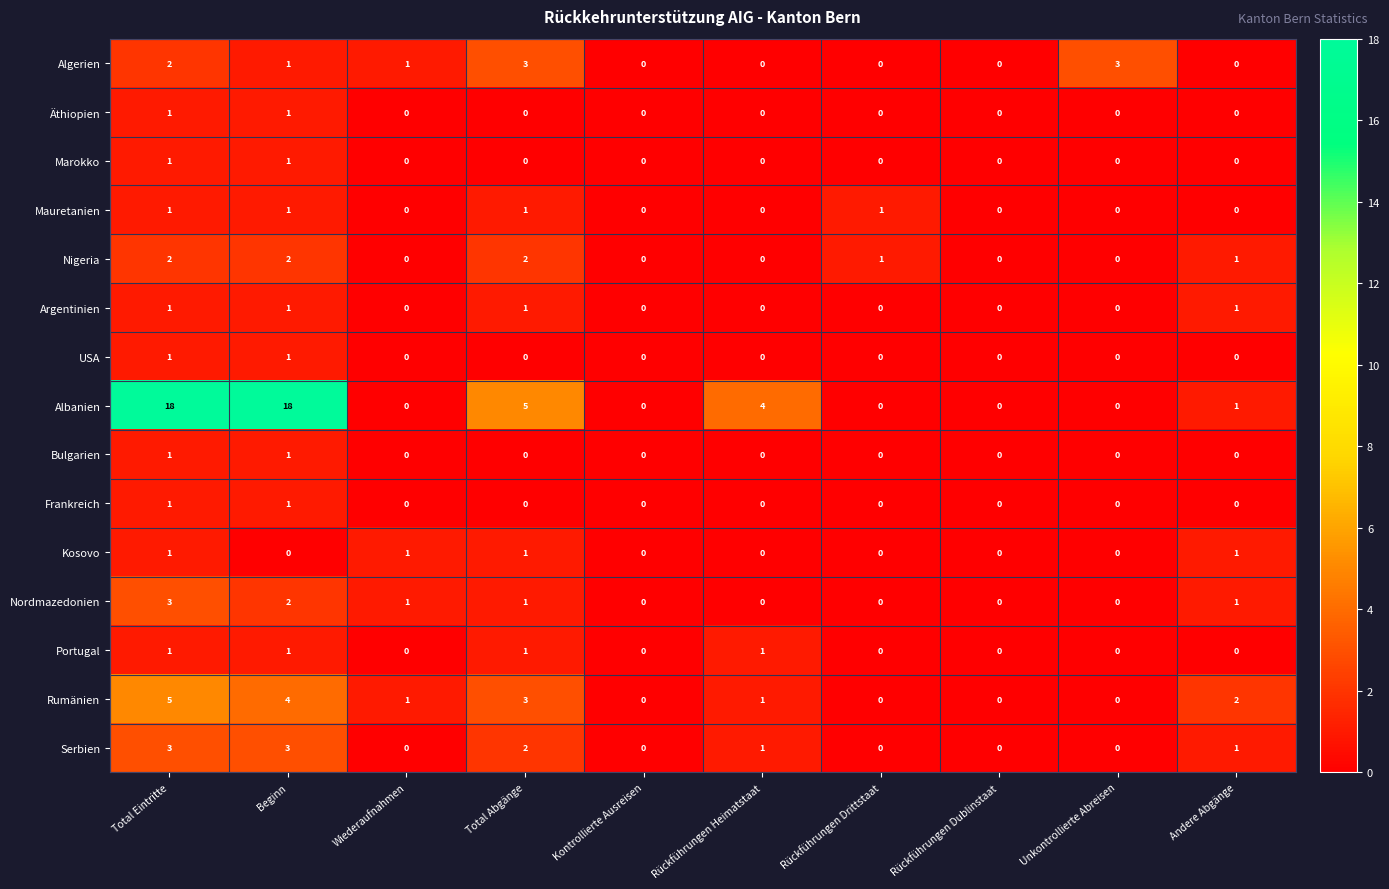

What is the maximum value shown in the chart?

18